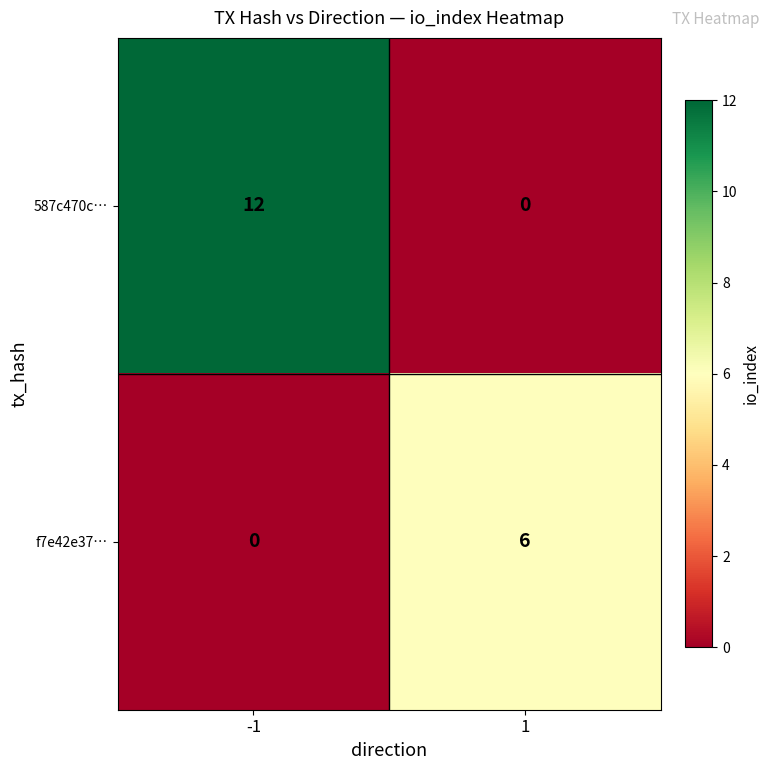

Rank the series by their average value, from lowest to highest.

f7e42e37…, 587c470c…